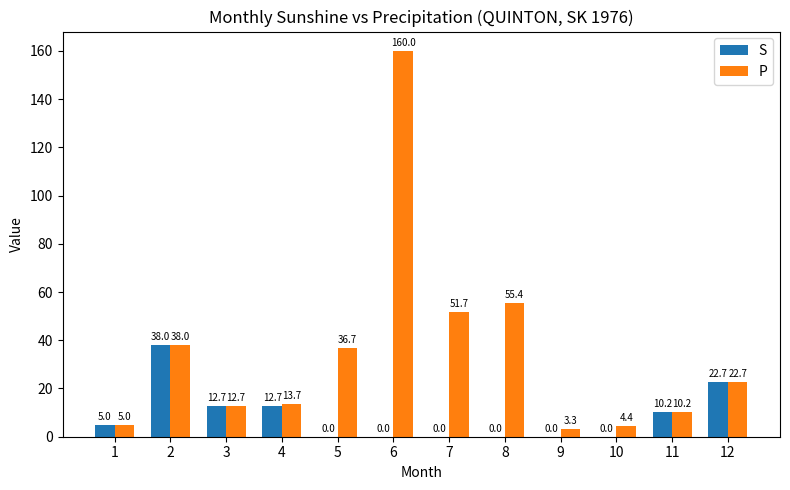

Reading left to right, transcribe all the data shown in this chart.

S: 5.0	38.0	12.7	12.7	0.0	0.0	0.0	0.0	0.0	0.0	10.2	22.7
P: 5.0	38.0	12.7	13.7	36.7	160.0	51.7	55.4	3.3	4.4	10.2	22.7